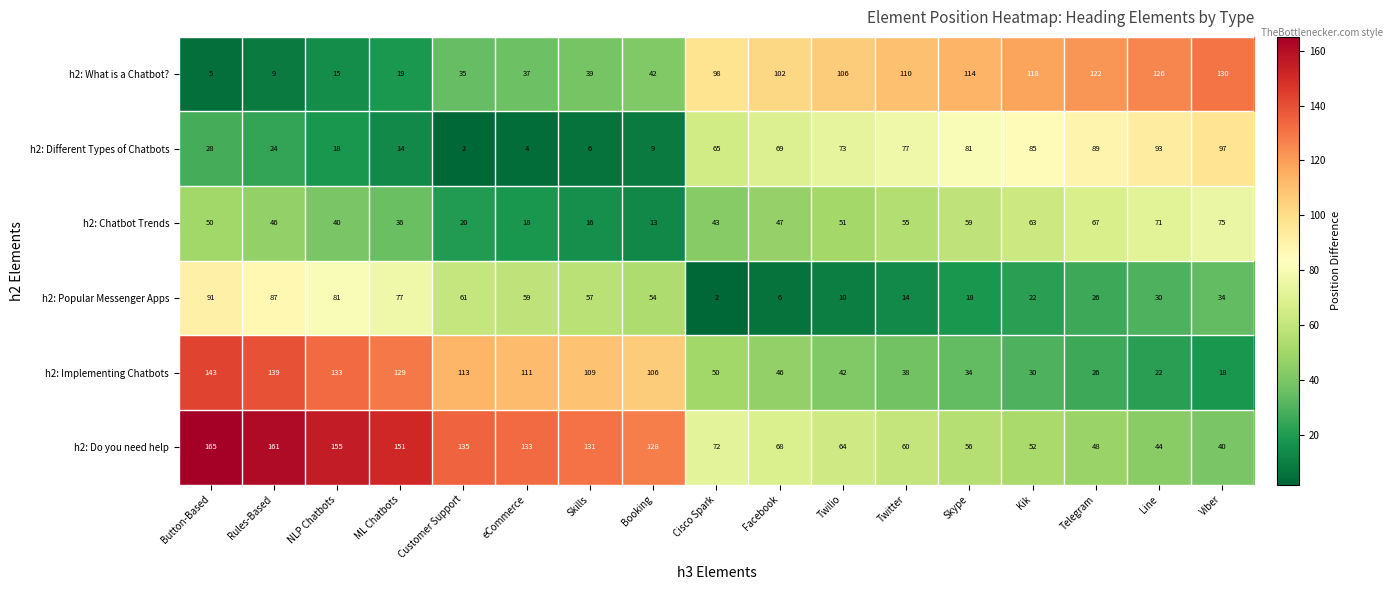

What value does the h2: Popular Messenger Apps series have at Skype?

18